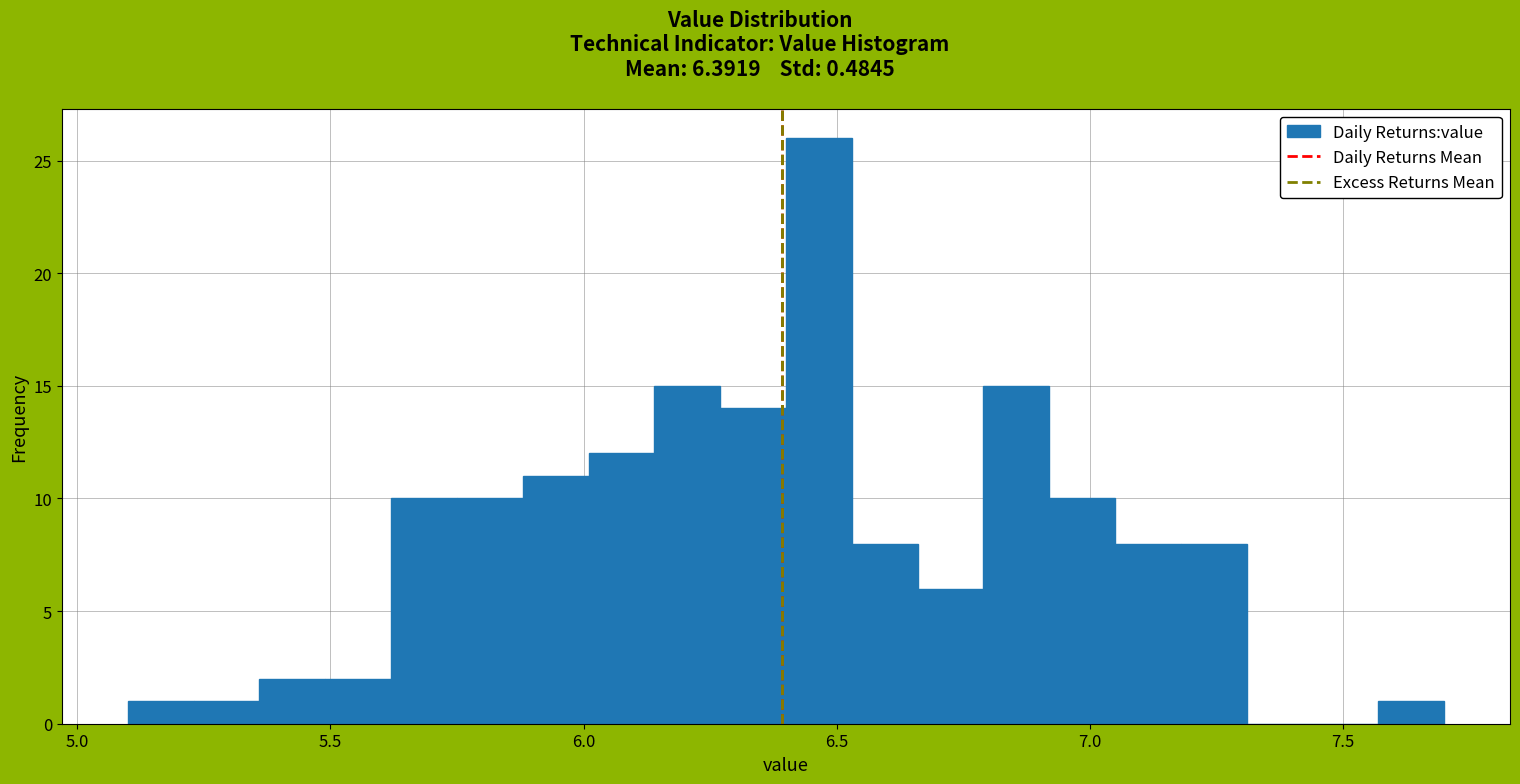

Around what value on the x-axis is the tallest bar? Give the approximate position of its centre, as read against the axis.

6.45